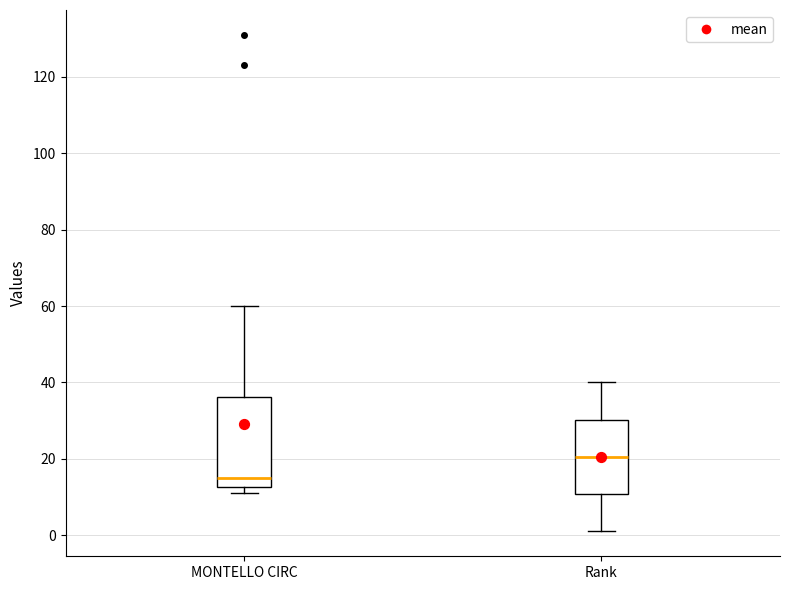

Which box's median line is the lowest?

MONTELLO CIRC